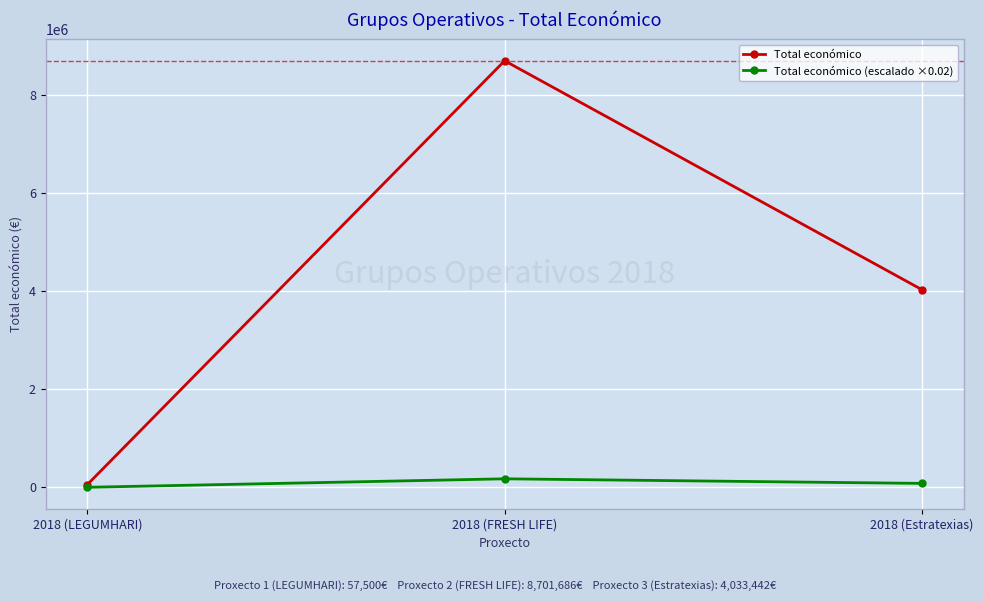

What is the average value of the Total económico (escalado ×0.02) series?

85284.2